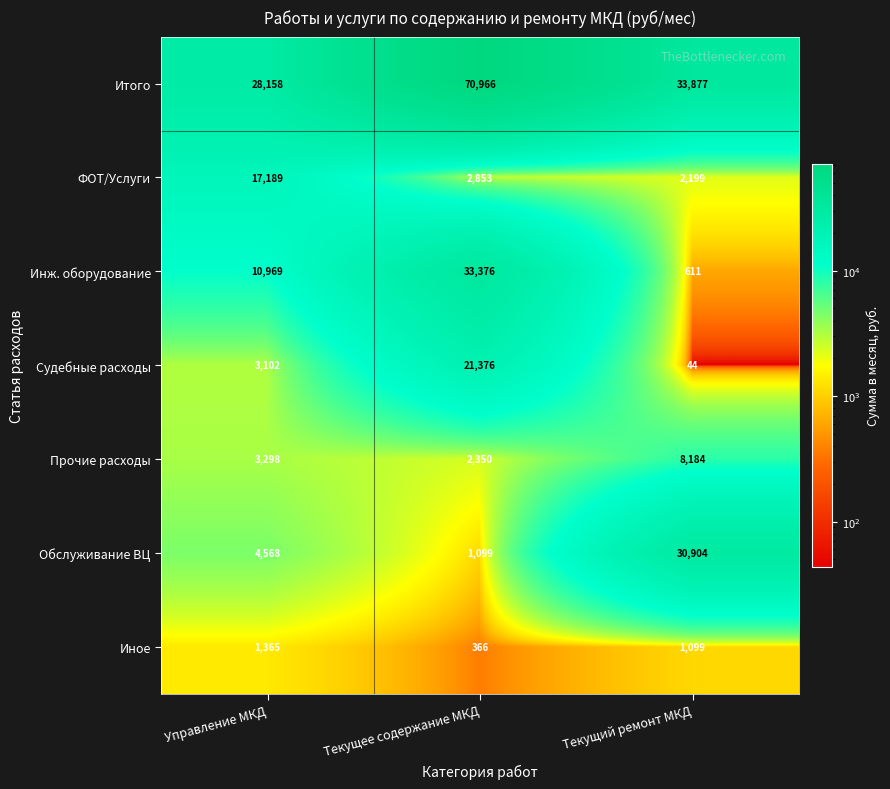

Which series has the largest range (max minus min)?

Итого